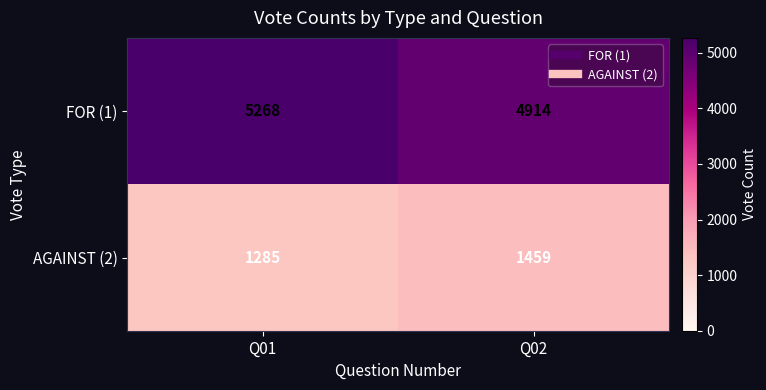

Which series has the widest spread of values?

FOR (1)